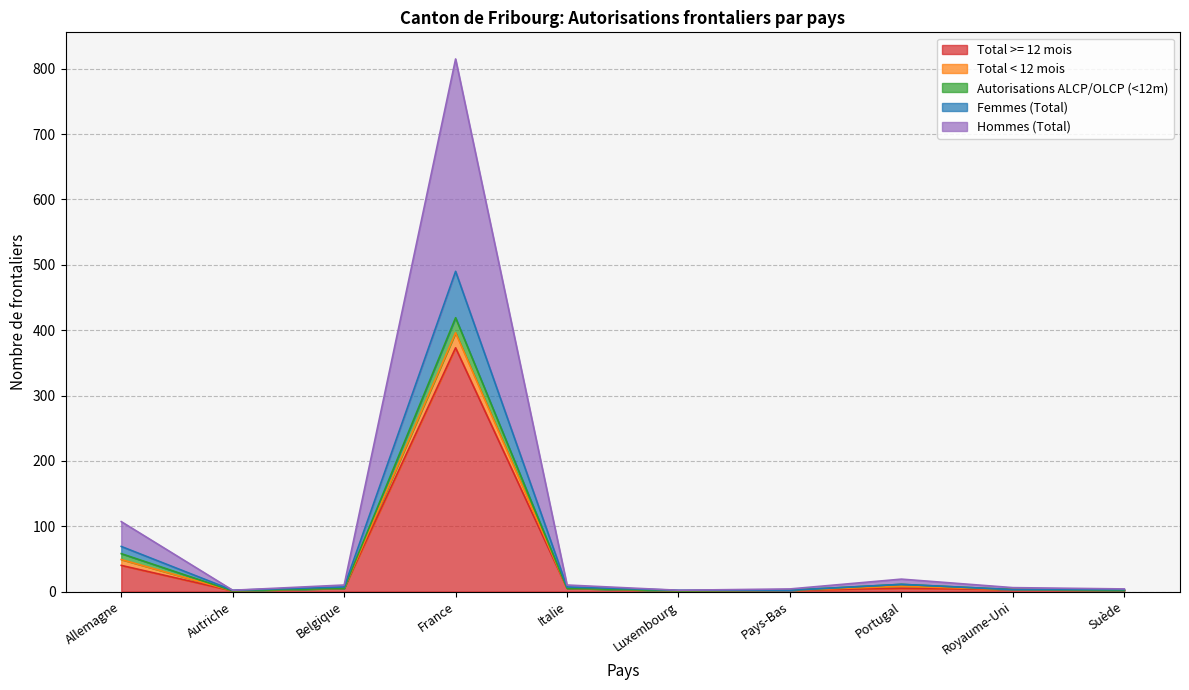

How many data points does each series have?

10